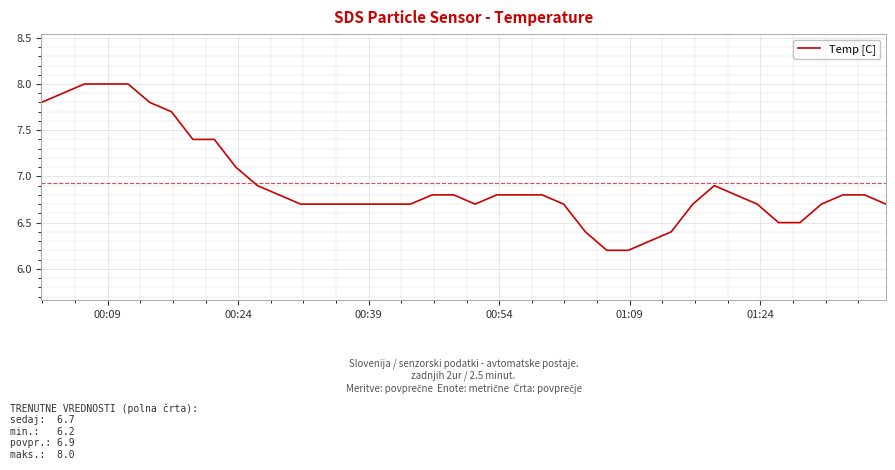

What is the minimum value shown in the chart?

6.2